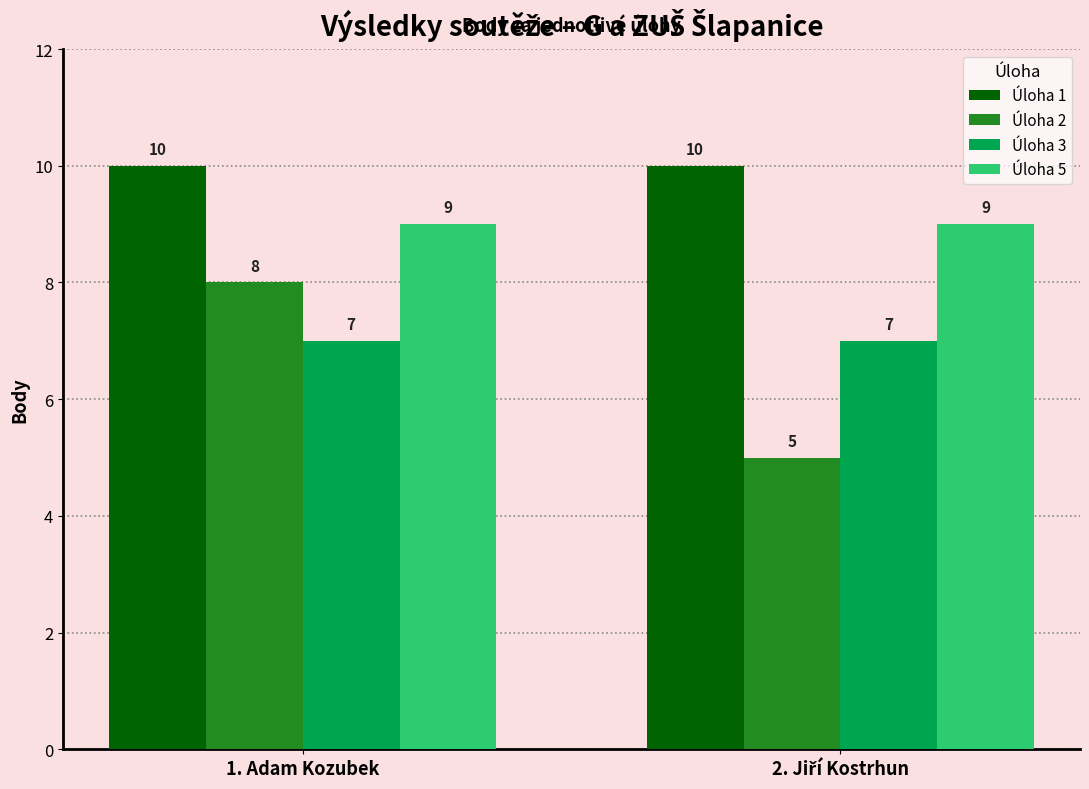

The value of Úloha 2 at 1. Adam Kozubek is 8. True or false?

True